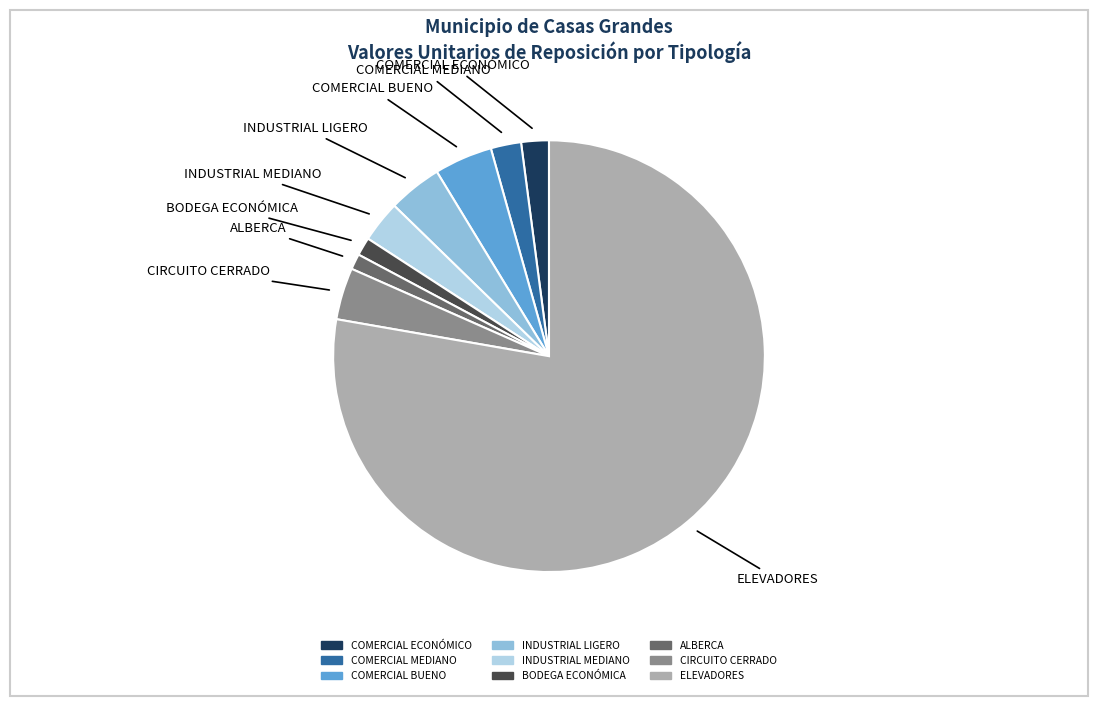

True or false: ELEVADORES accounts for 70% of the total.

False